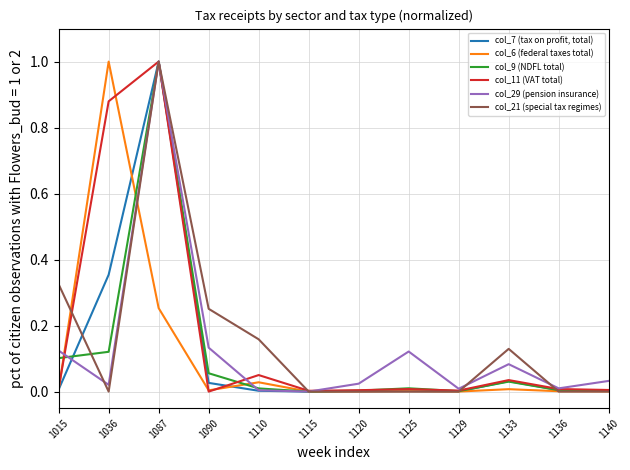

At which category is the sum across all series the highest?

1087